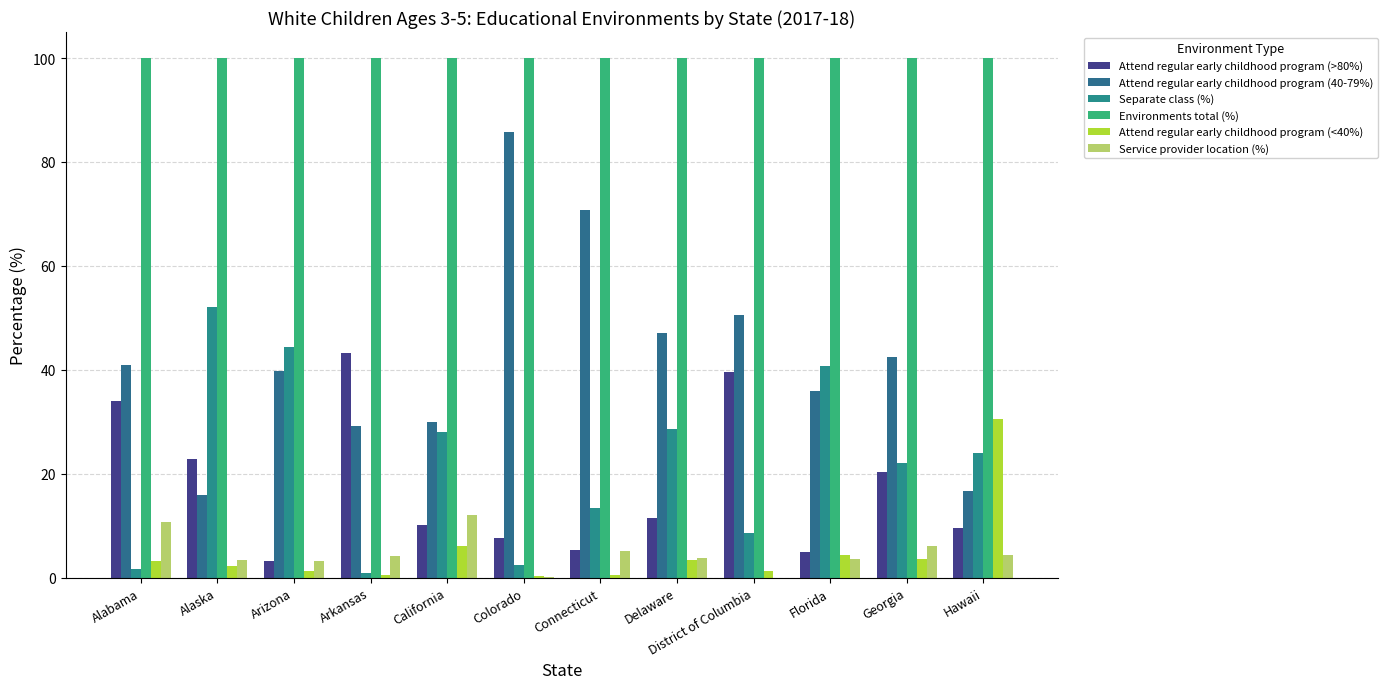

True or false: Environments total (%) has a value of 28.7 at Hawaii.

False